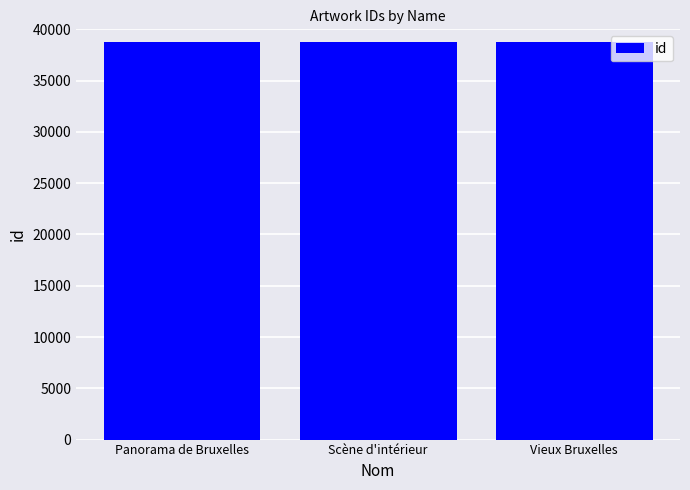

What is the label of the 3rd bar from the left?

Vieux Bruxelles